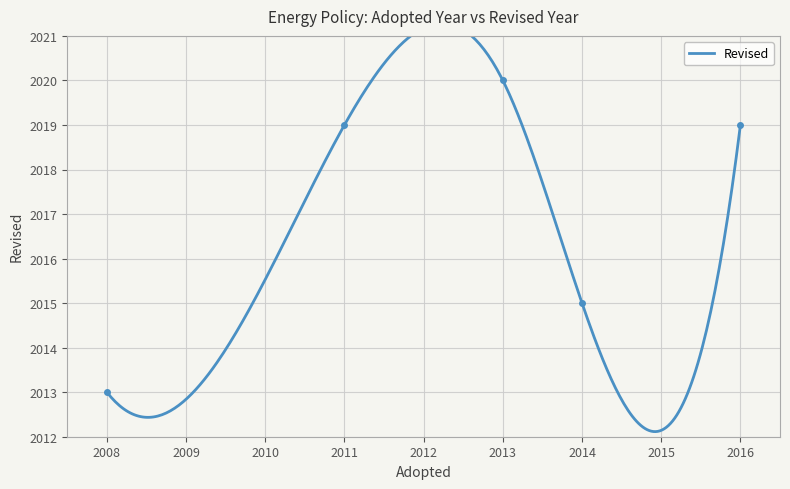

List the labels in order of value, largest first.

2013, 2011, 2016, 2014, 2008